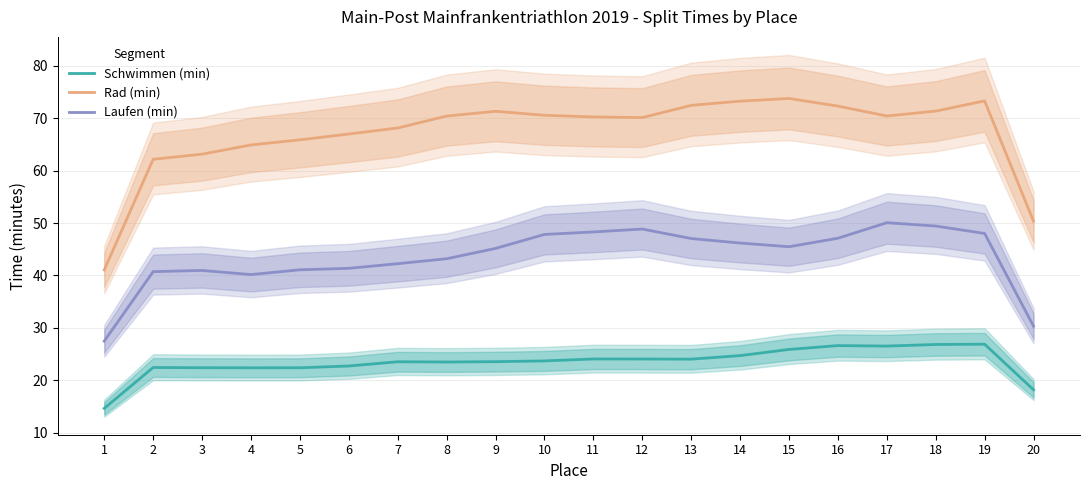

What is the greatest value displayed?

73.7